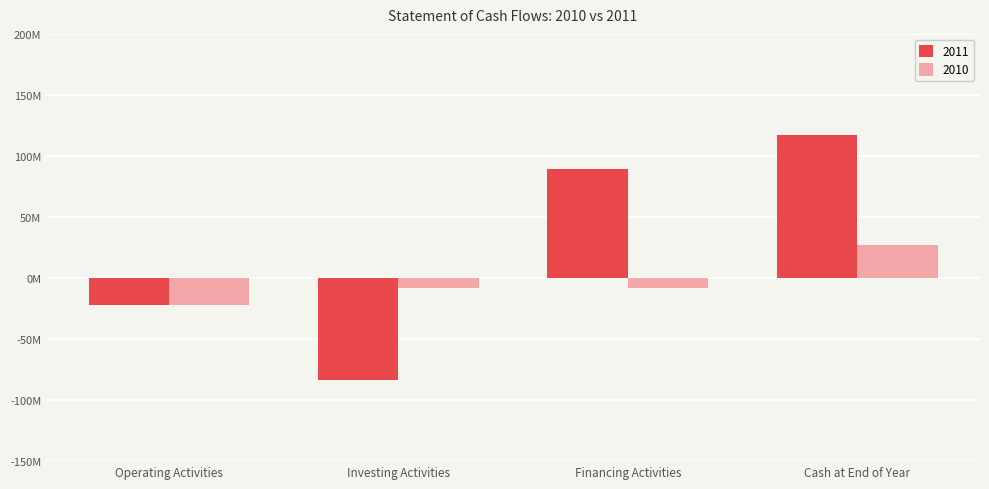

Are the bars grouped side by side (vs. stacked)?

Yes